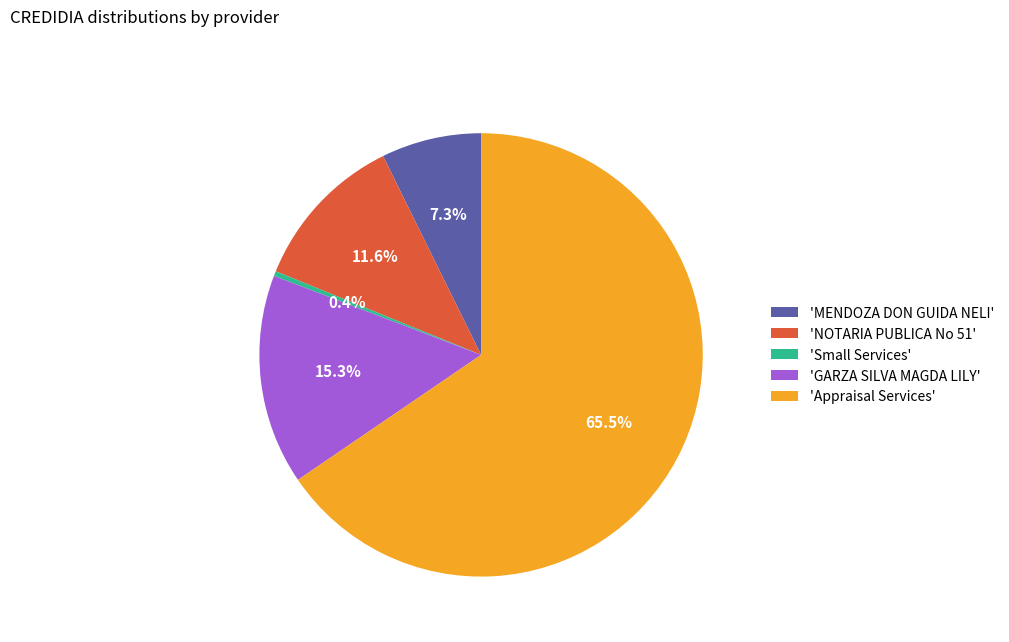

Rank the categories by value from highest to lowest.

'Appraisal Services', 'GARZA SILVA MAGDA LILY', 'NOTARIA PUBLICA No 51', 'MENDOZA DON GUIDA NELI', 'Small Services'